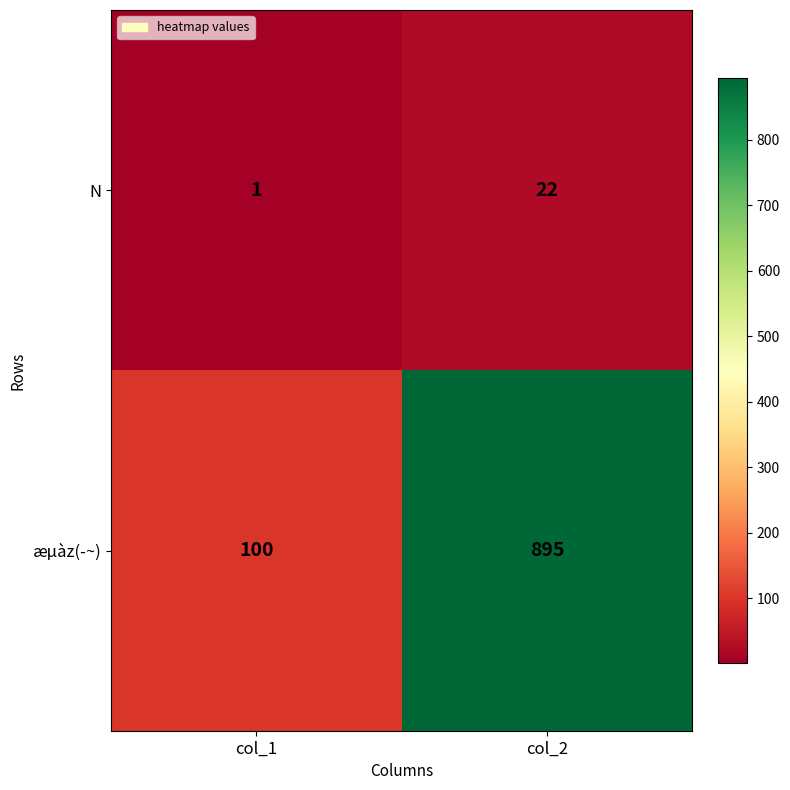

List the series in order of their peak value, highest first.

æµàz(­~), N